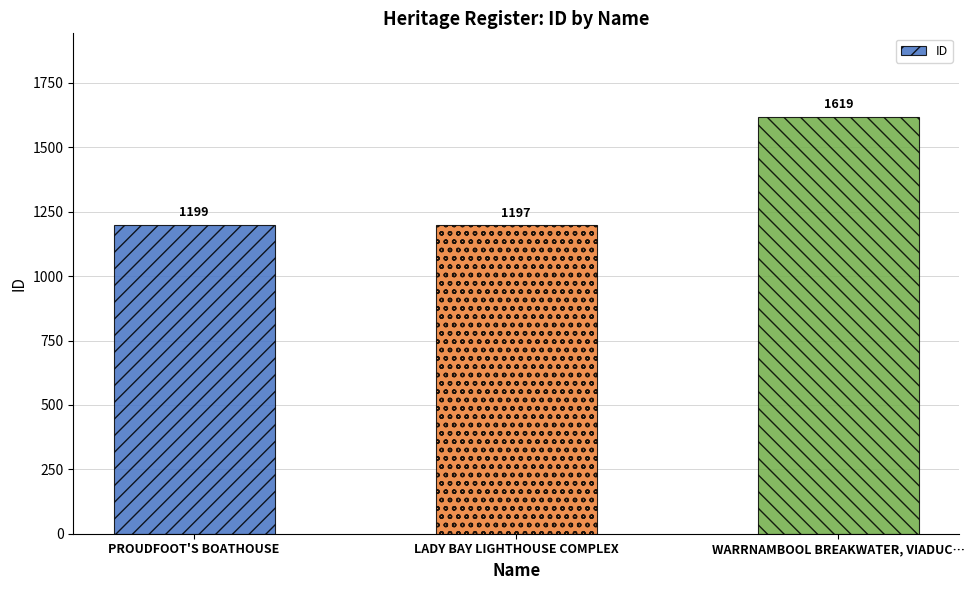

What is the label of the 3rd bar from the left?

WARRNAMBOOL BREAKWATER, VIADUC…